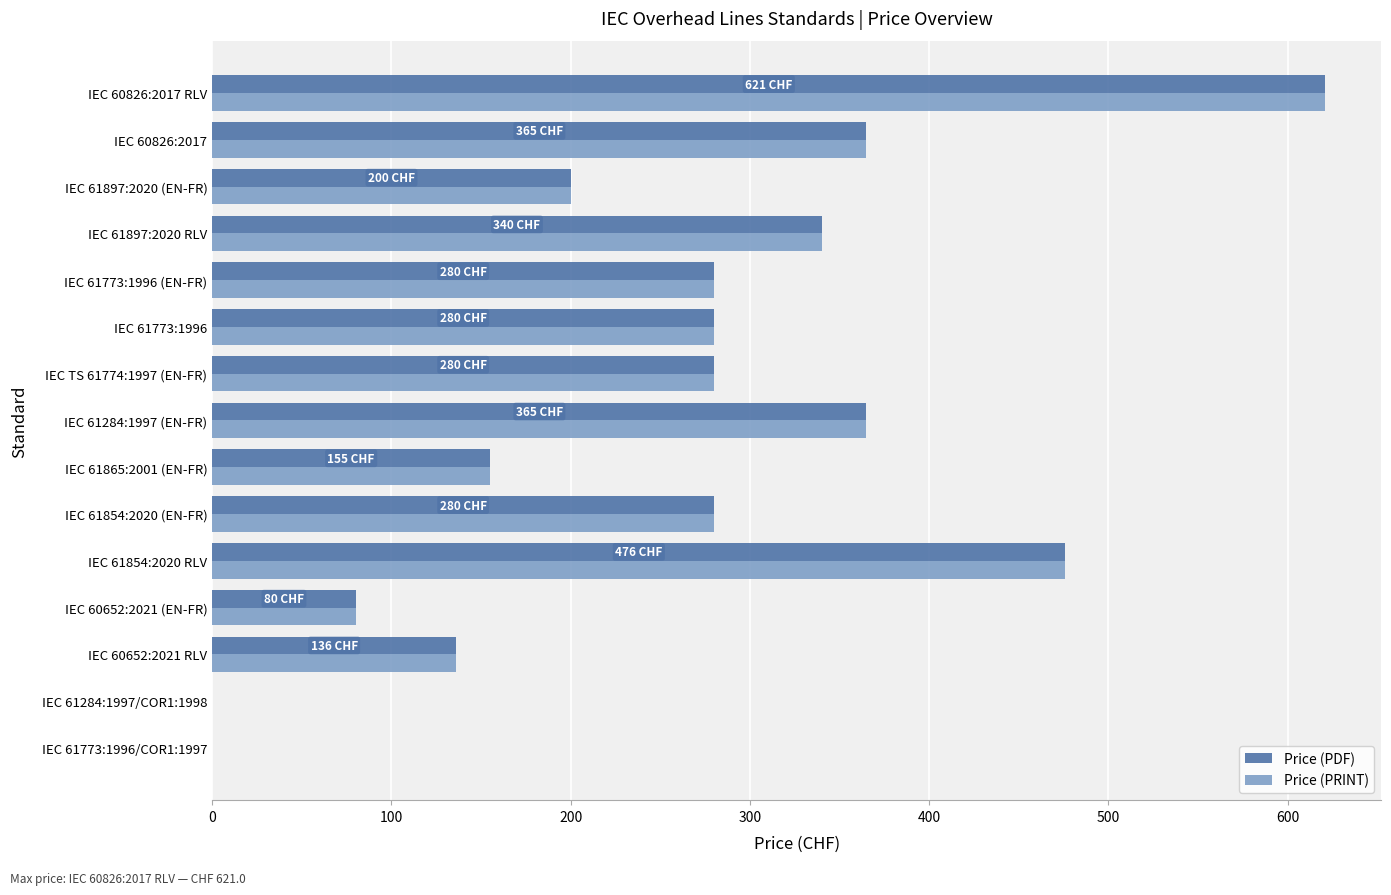

At which category is the sum across all series the highest?

IEC 60826:2017 RLV